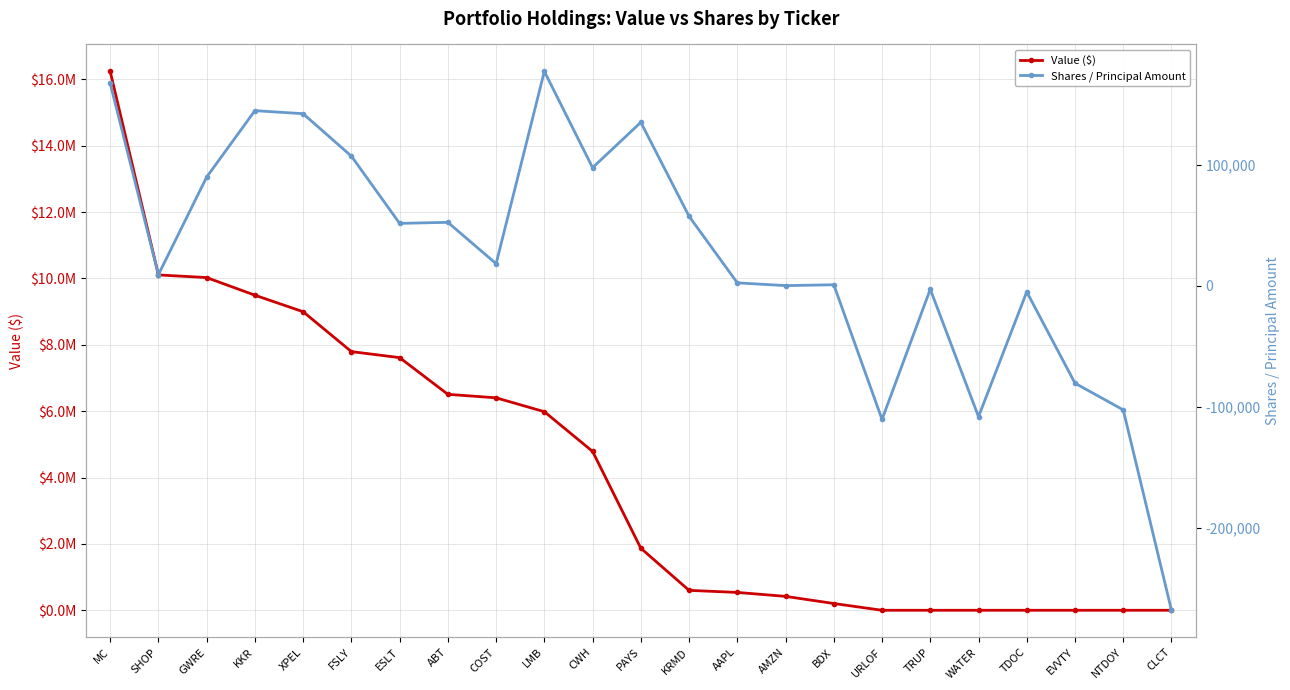

What is the label of the 20th point from the right?

KKR